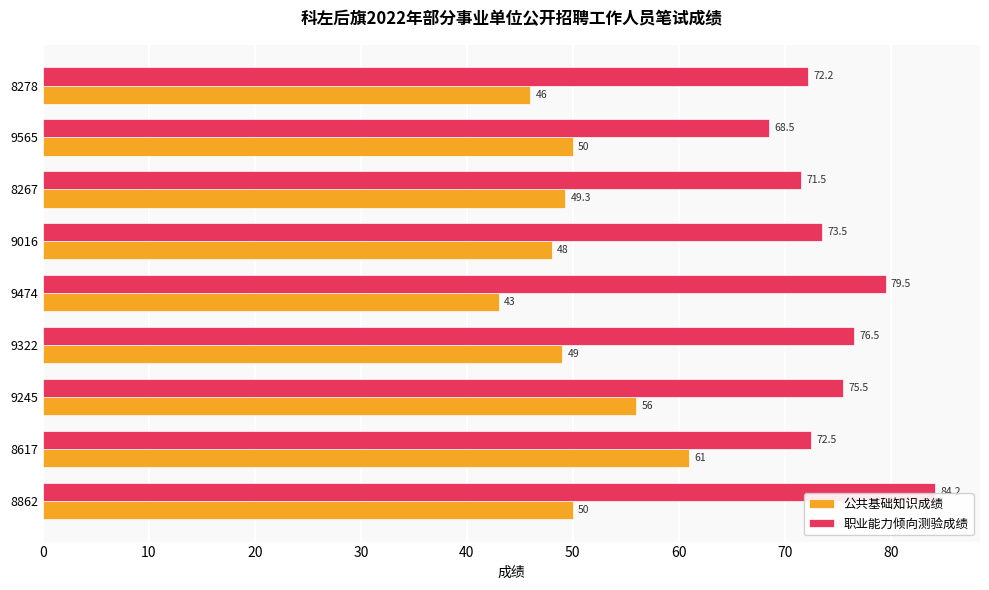

What is the sum of the 职业能力倾向测验成绩 values at 9565 and 9322?

145.0